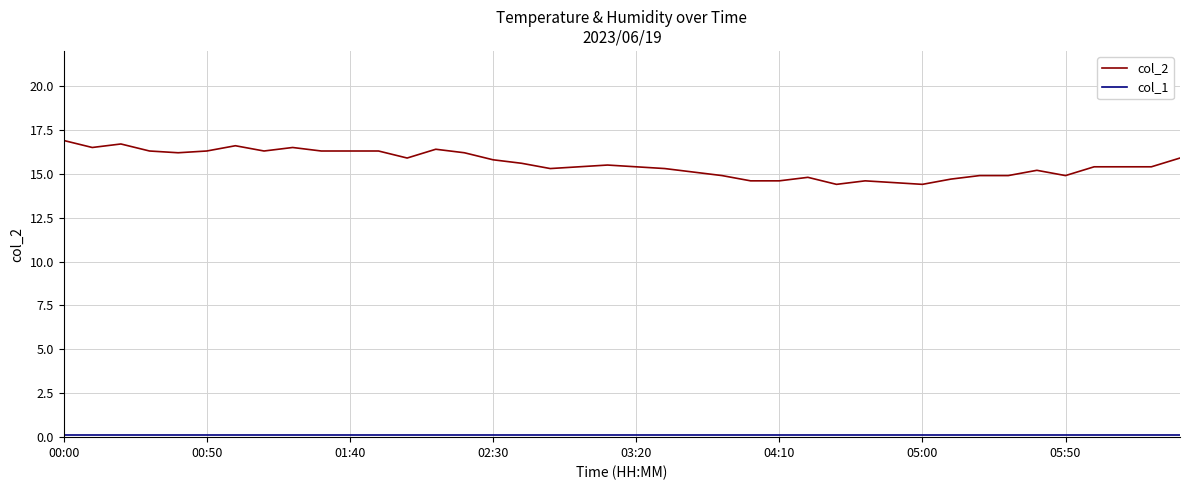

What is the greatest value displayed?

16.9